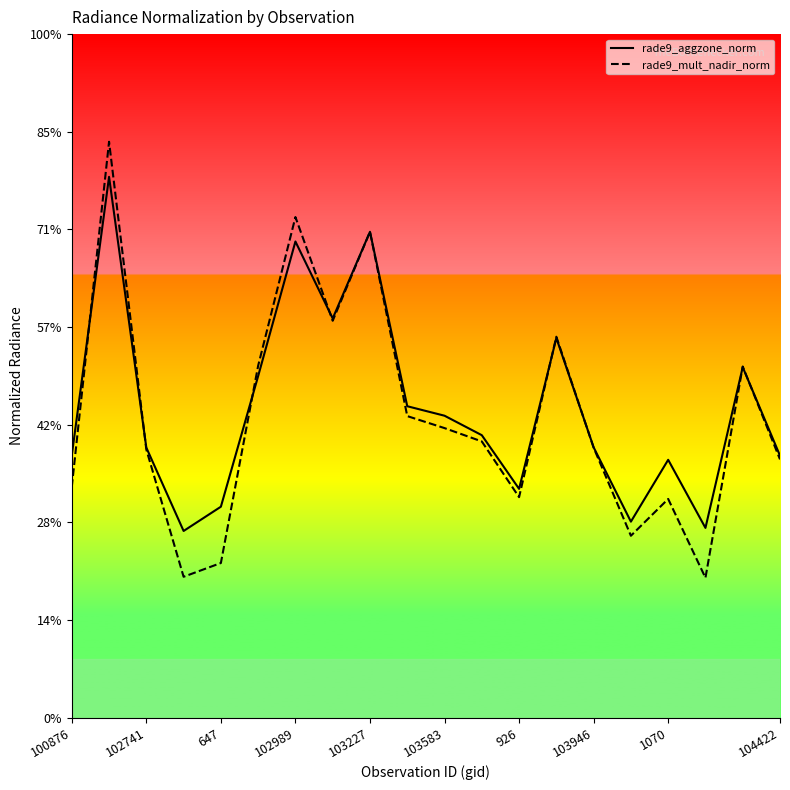

Does the chart display data point markers on the line(s)?

No